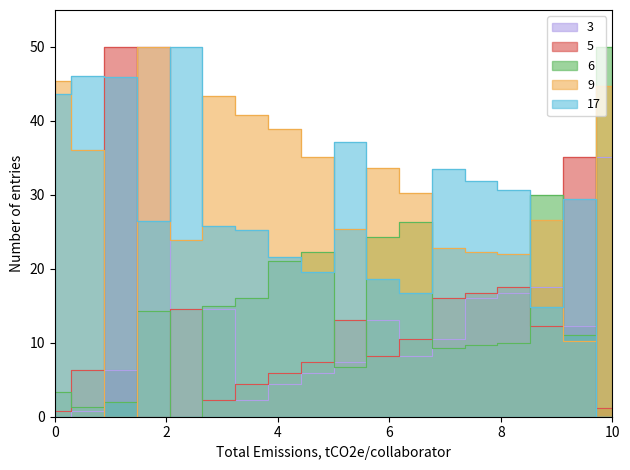

How many values in 9 are above zero?

17